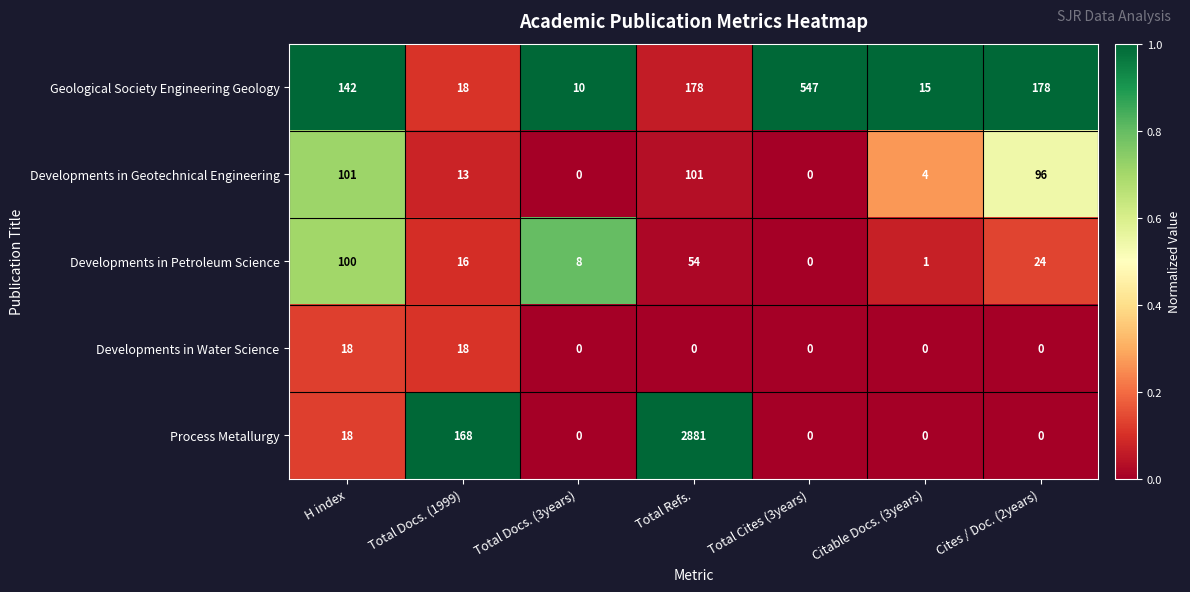

What is the difference between the maximum and minimum values in the Process Metallurgy series?

2881